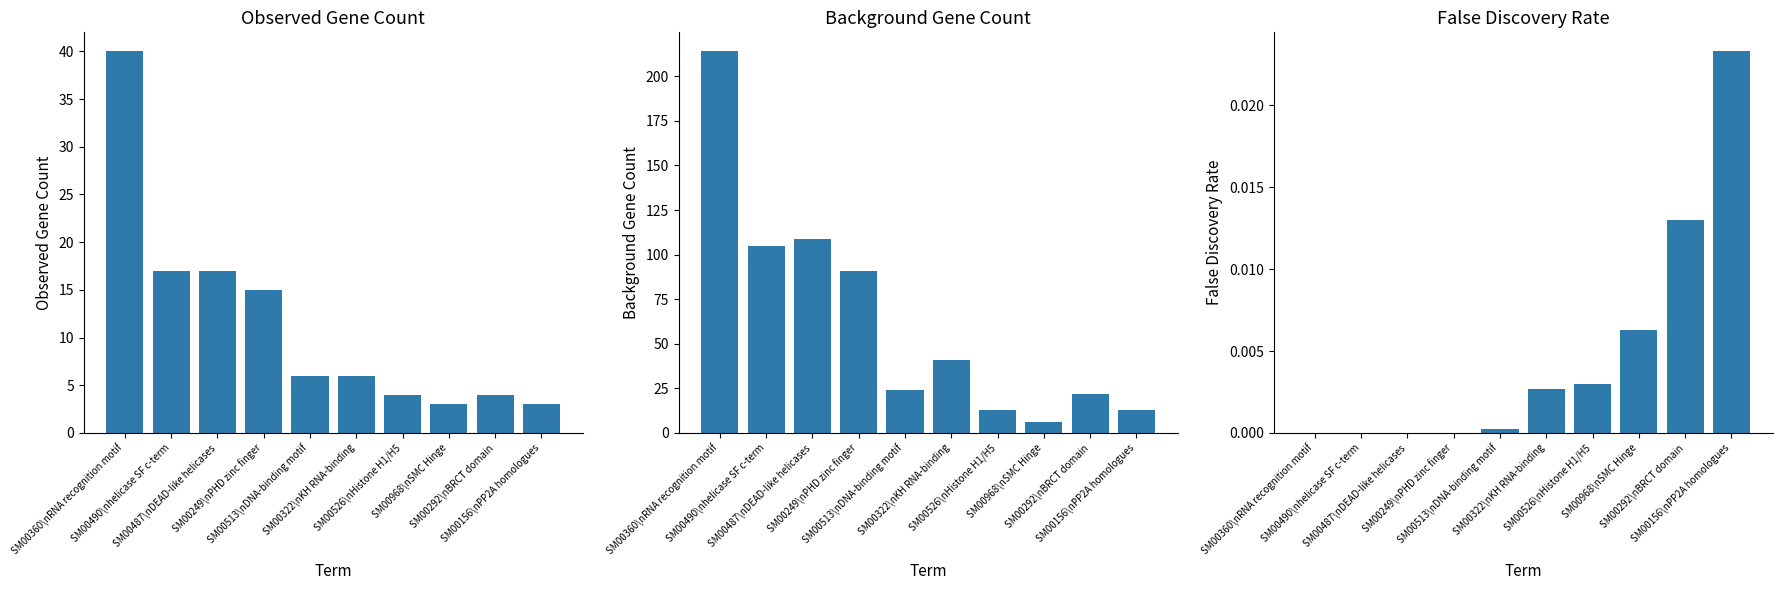

Is the value of observed gene count at SM00487\nDEAD-like helicases greater than the value of false discovery rate at SM00968\nSMC Hinge?

Yes